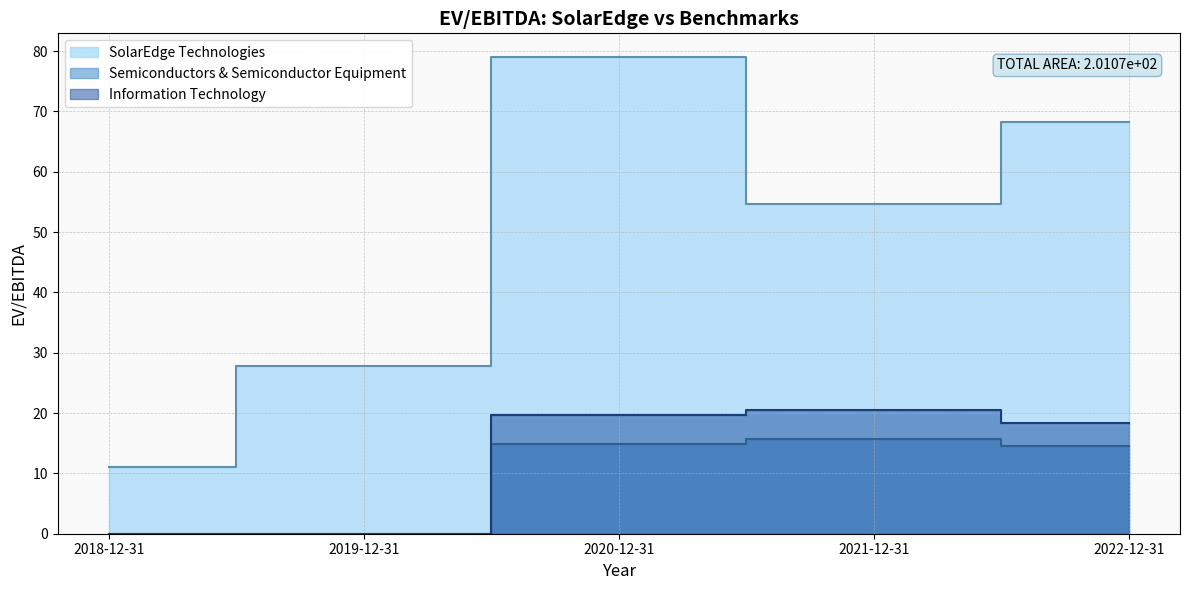

At 2018-12-31, list the series in order from smallest to largest.

Semiconductors & Semiconductor Equipment, Information Technology, SolarEdge Technologies